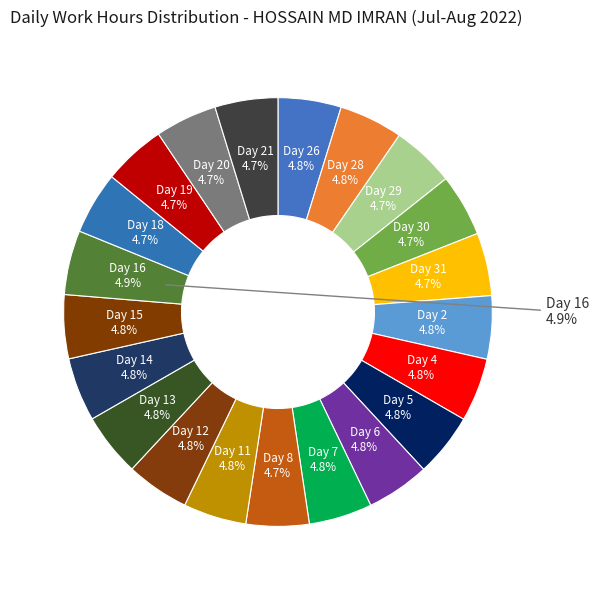

The Day 4 slice represents 17% of the pie. True or false?

False